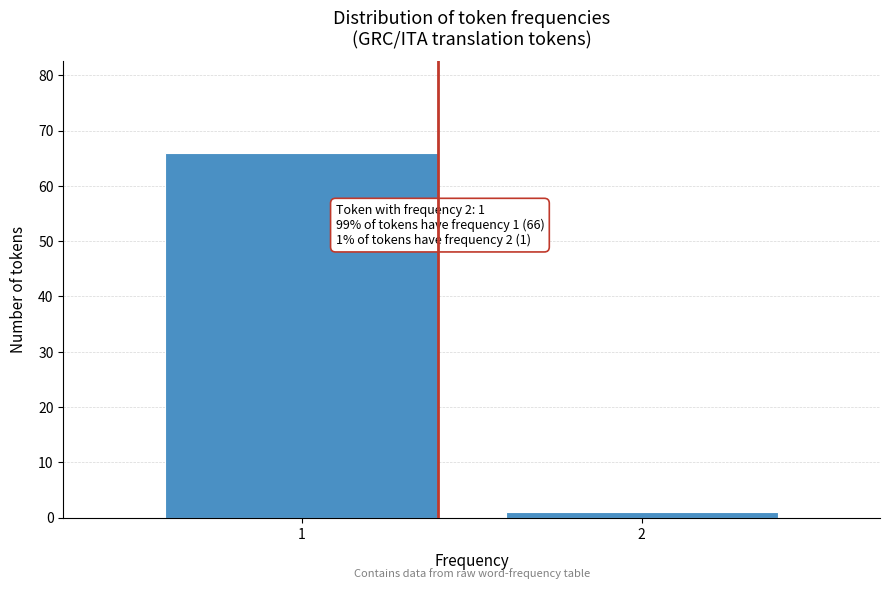

Reading left to right, transcribe all the data shown in this chart.

66	1